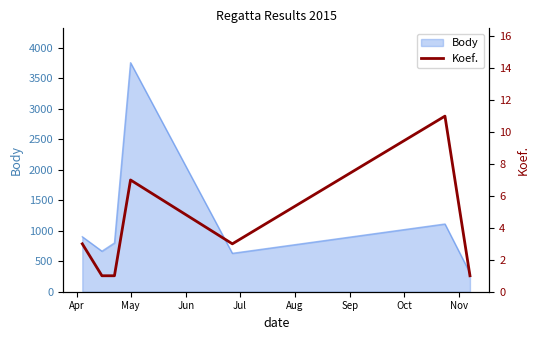

What is the highest value of the Body series?

3757